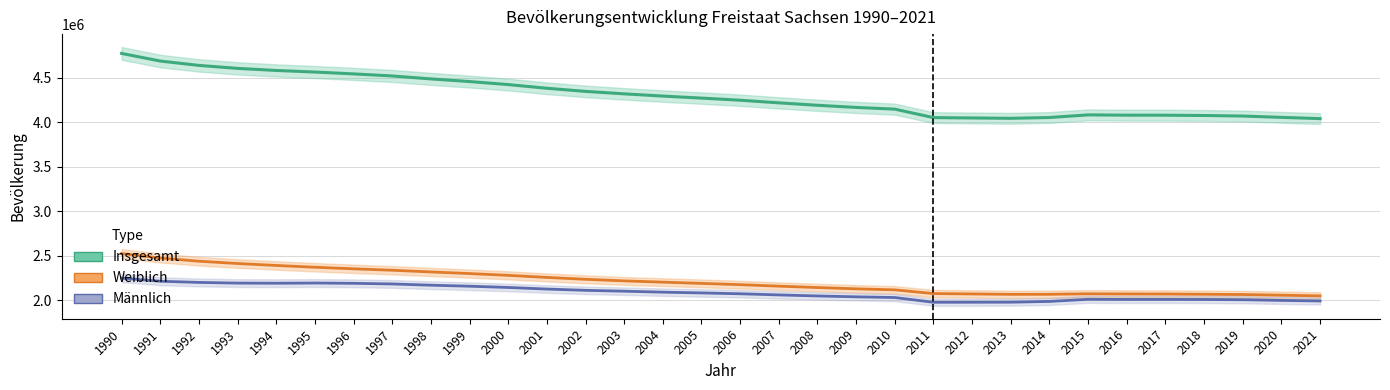

What is the value of the Weiblich point at the 27th from the left?

2071792